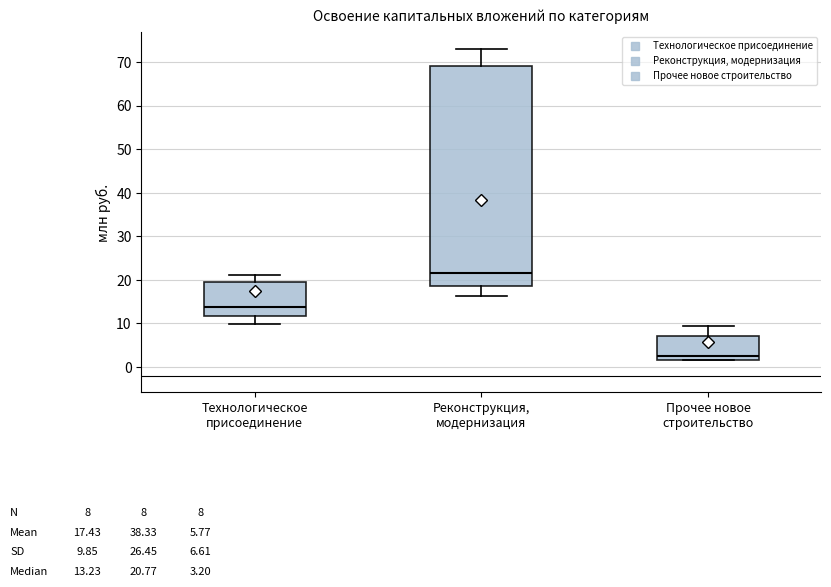

Which box is the tallest, from its lower edge to its upper edge?

Реконструкция, модернизация